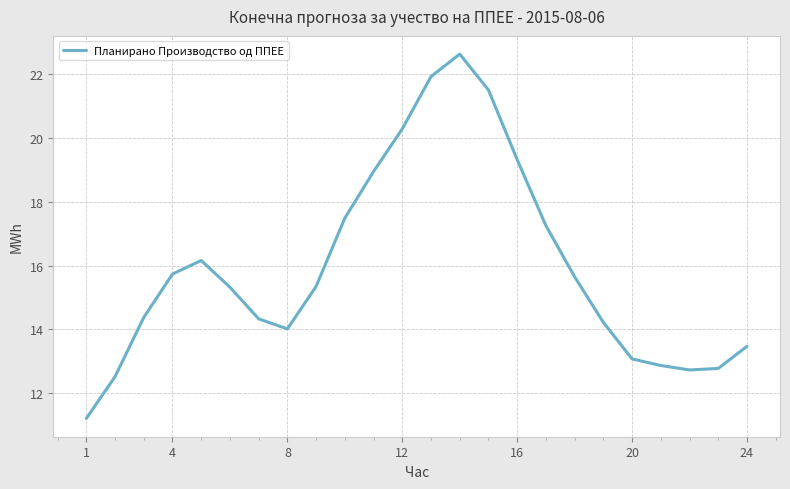

What is the difference between the maximum and minimum values?

11.4